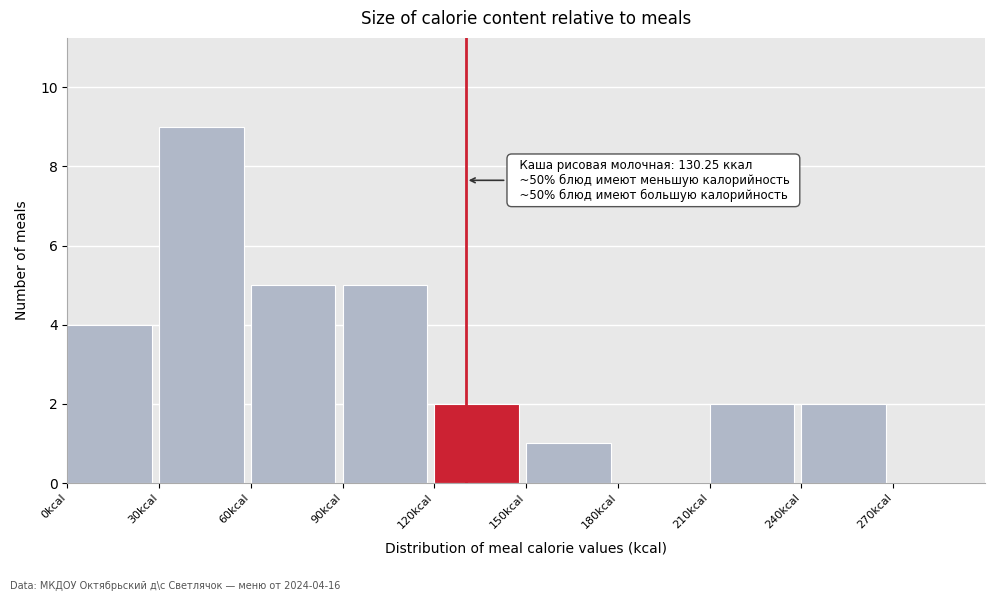

Which range on the x-axis has the tallest bar?

30 to 60